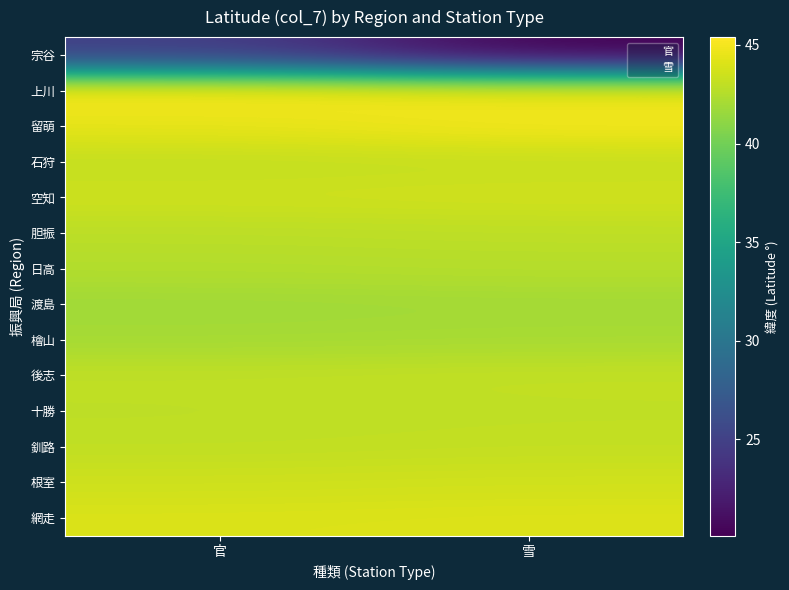

Which series has the widest spread of values?

宗谷